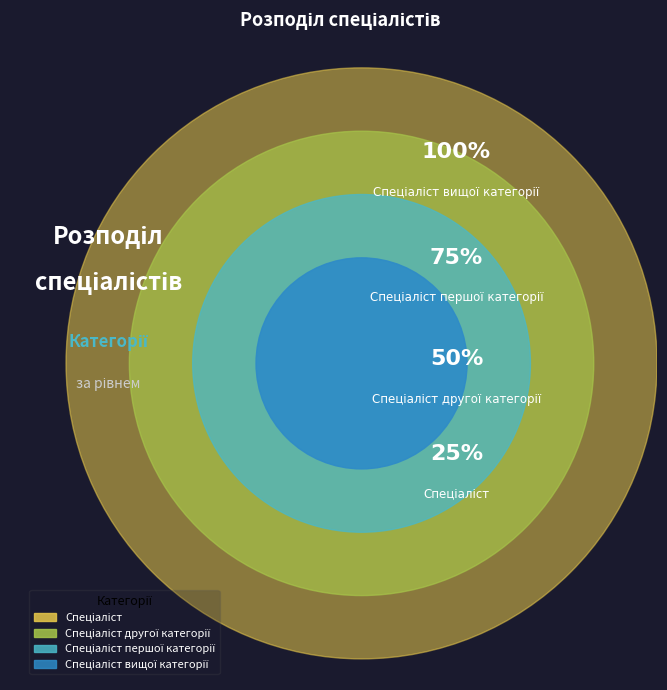

To the nearest percent, what is the average slice percentage?

25%